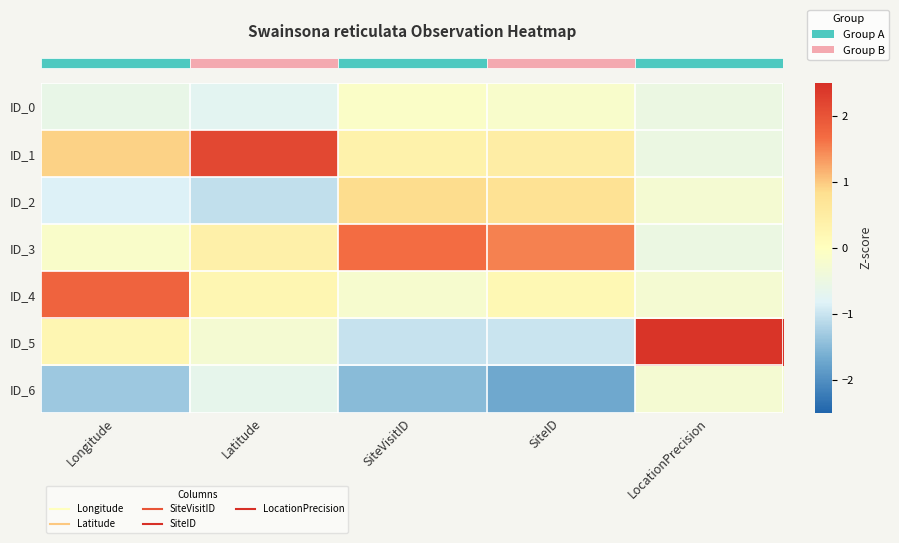

At which category is the sum across all series the highest?

Latitude